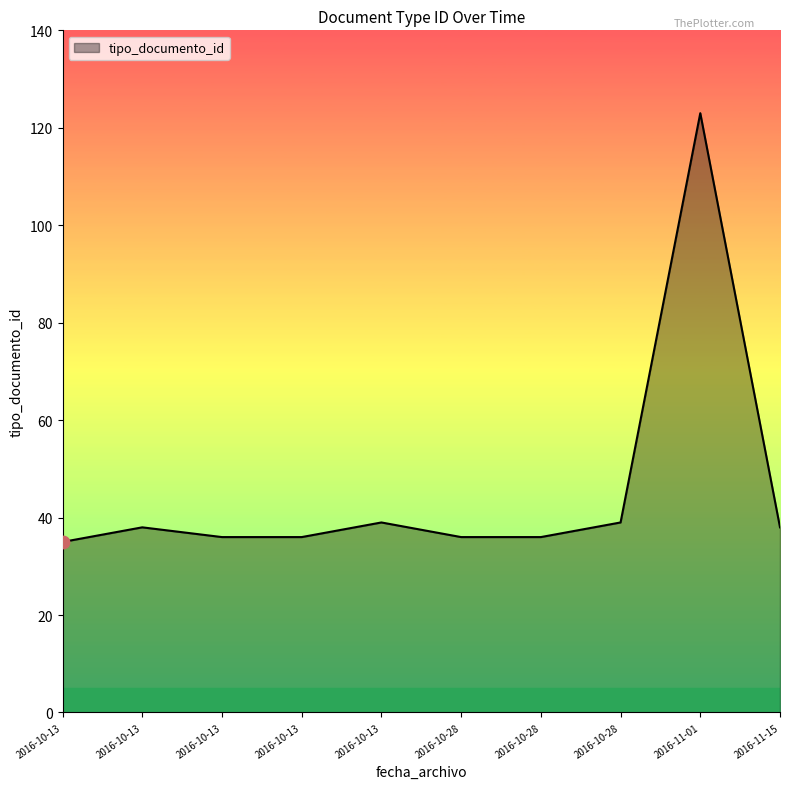

Approximately how many times larger is the value at 2016-10-28 compared to 2016-10-13?

1.0